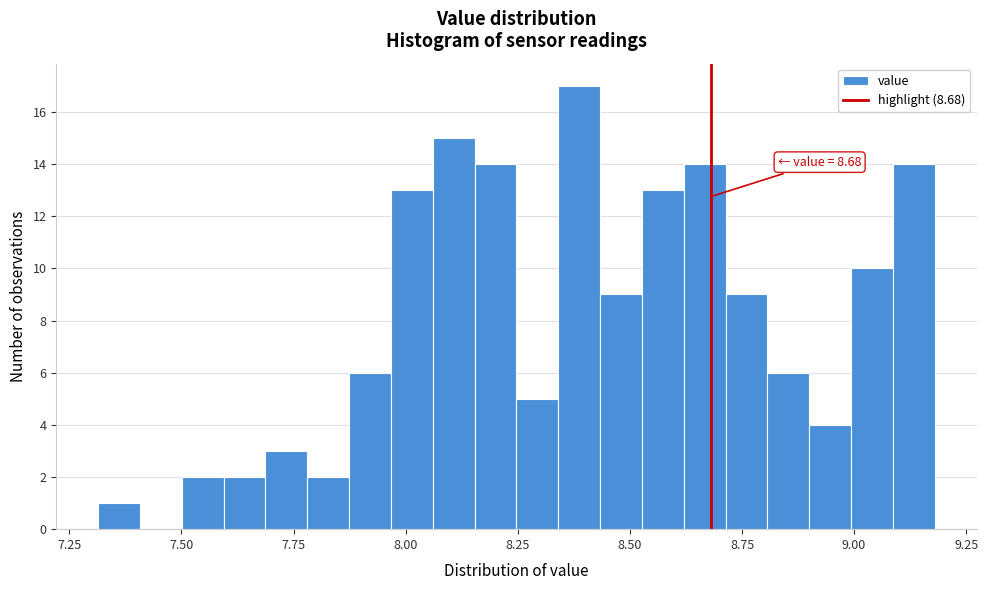

Read against the x-axis, roughly where is the centre of the tallest bar?

8.40